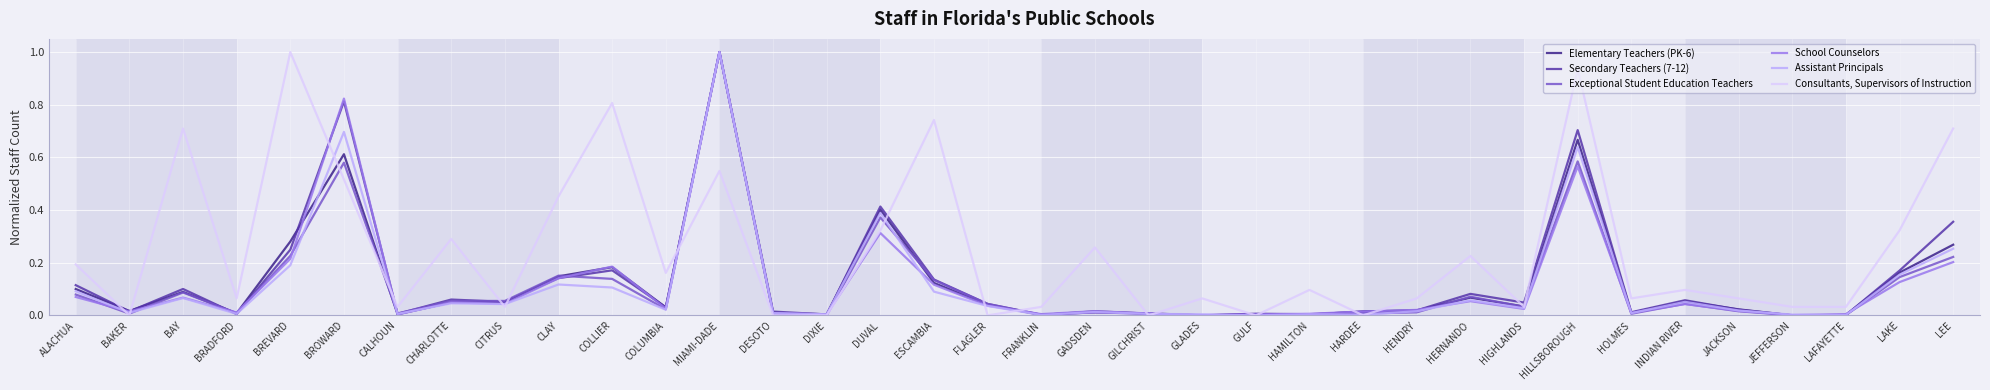

The Secondary Teachers (7-12) series shows 0.0 at HOLMES. True or false?

True